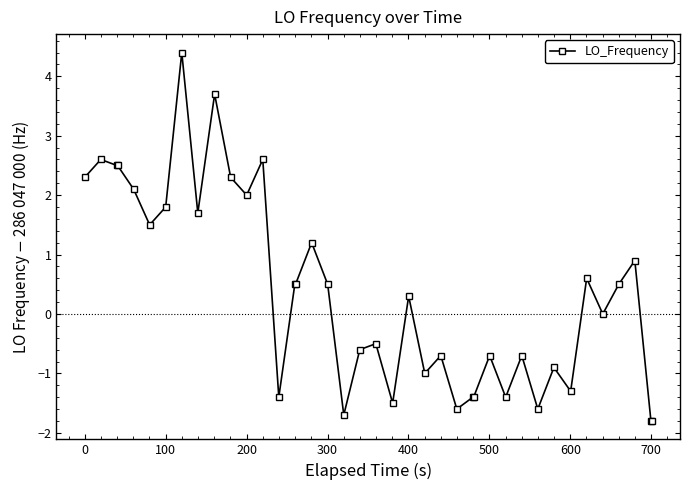

What is the value of the 14th point from the left?

-1.4